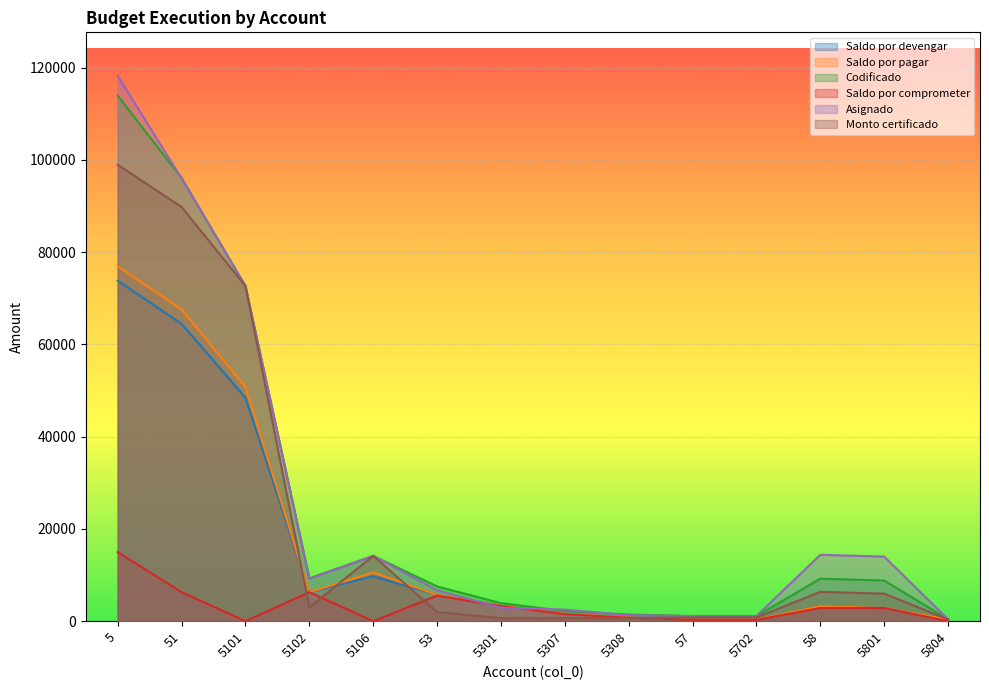

True or false: Saldo por comprometer and Saldo por pagar intersect in this chart.

False